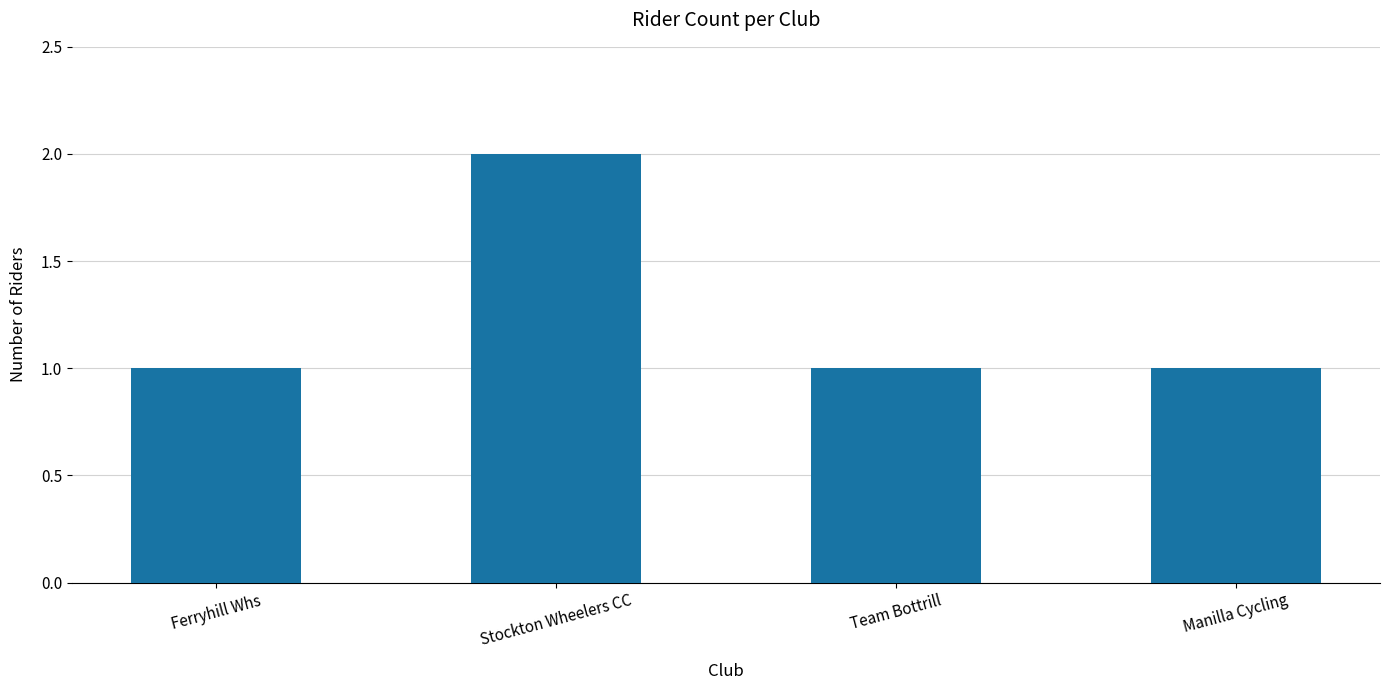

How many categories are shown in the chart?

4